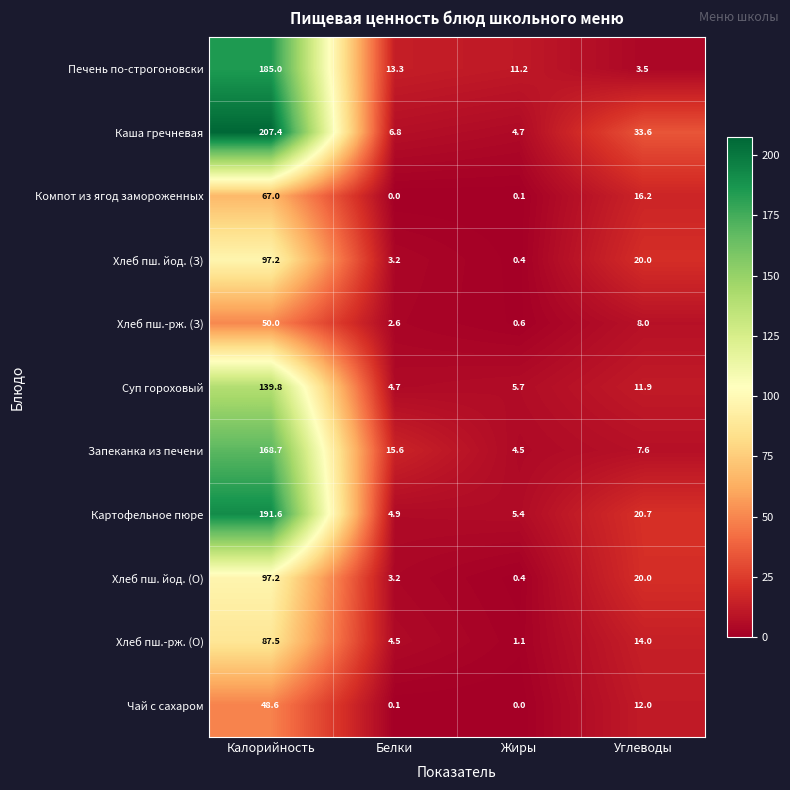

How many data points in Запеканка из печени are above 15?

2